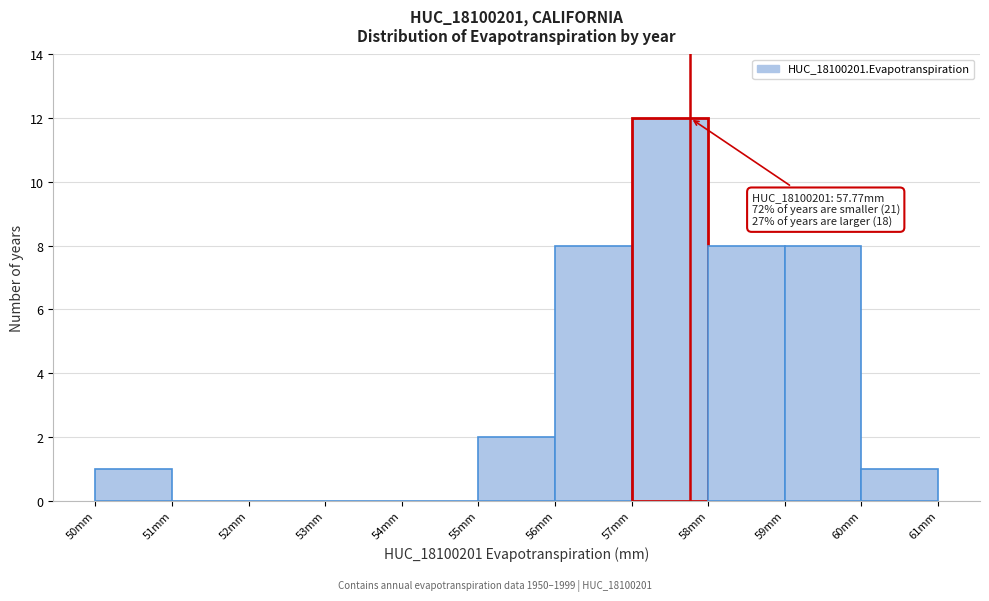

Over which range of the x-axis is the bar tallest?

57 to 58